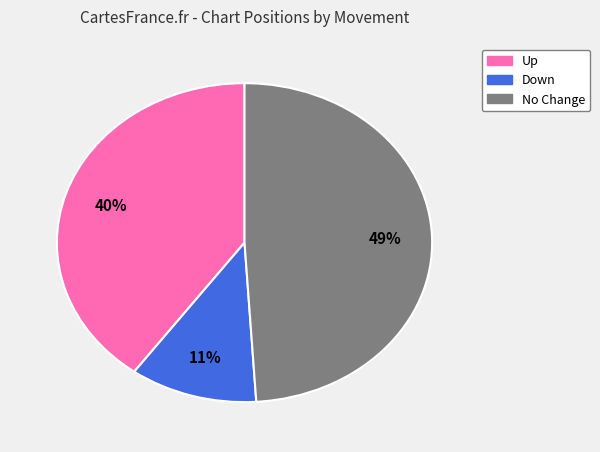

To the nearest percent, what is the difference between the largest and smallest slice percentages?

38%